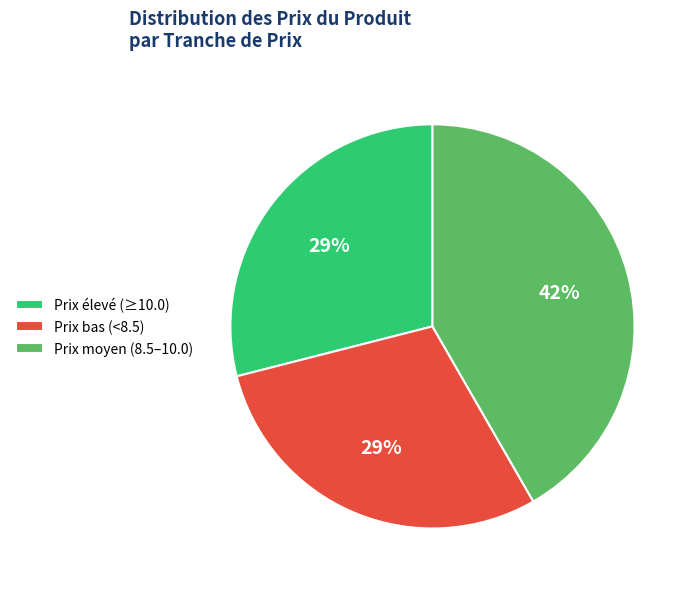

To the nearest percent, what percentage of the pie is Prix bas (<8.5)?

29%